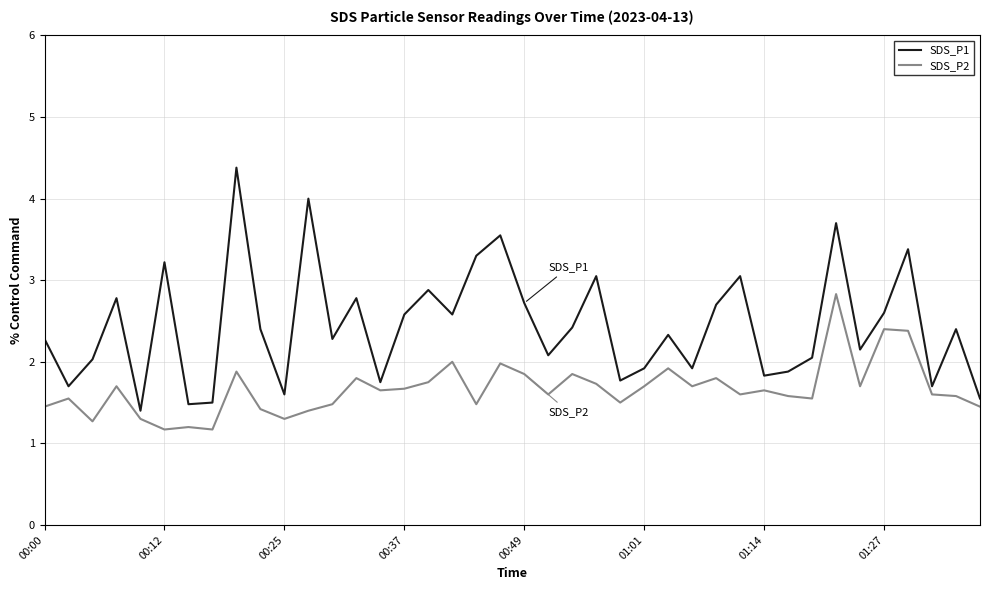

What is the difference between the maximum and minimum values in the SDS_P2 series?

1.7